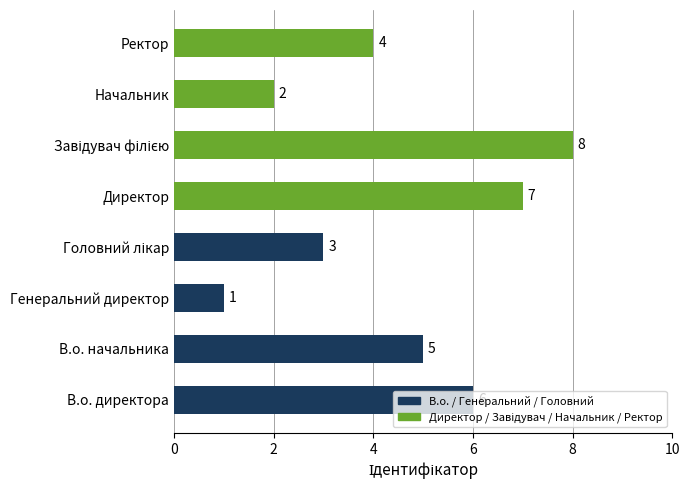

Is it true that the value at В.о. директора is 6?

True